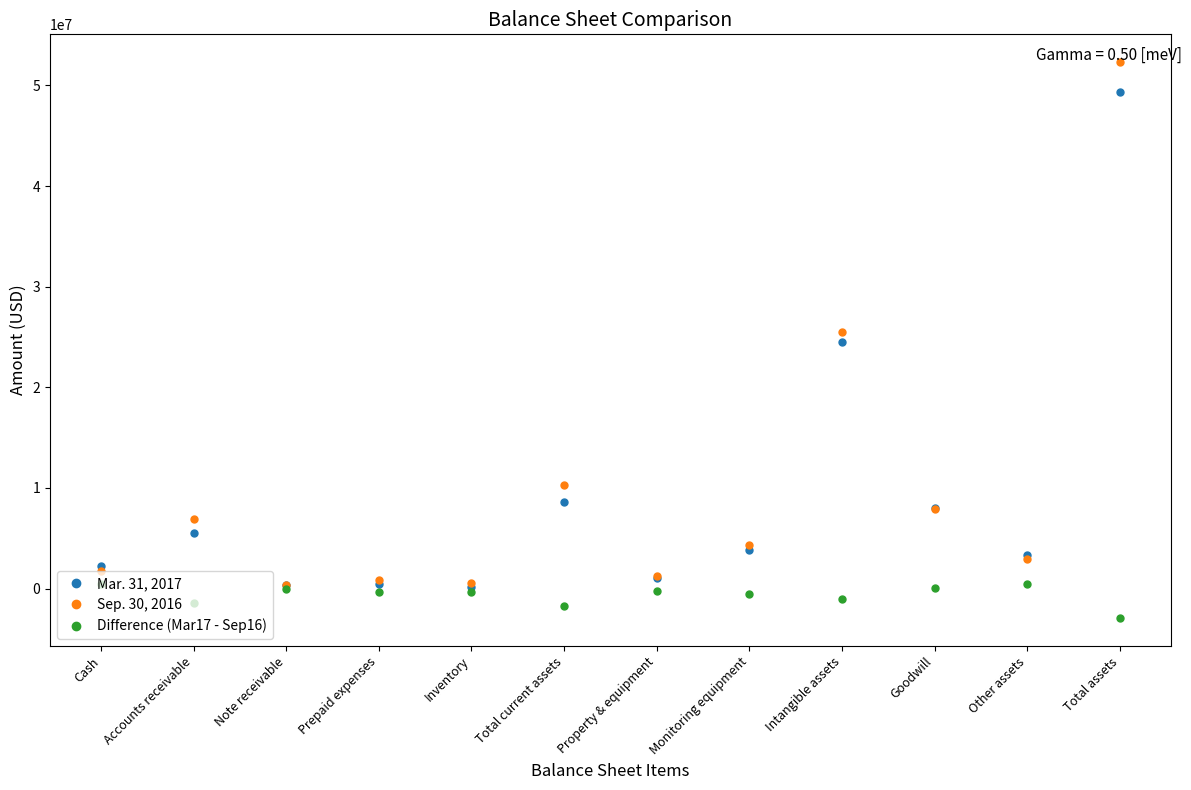

Which category has the highest value in the Mar. 31, 2017 series?

Total assets